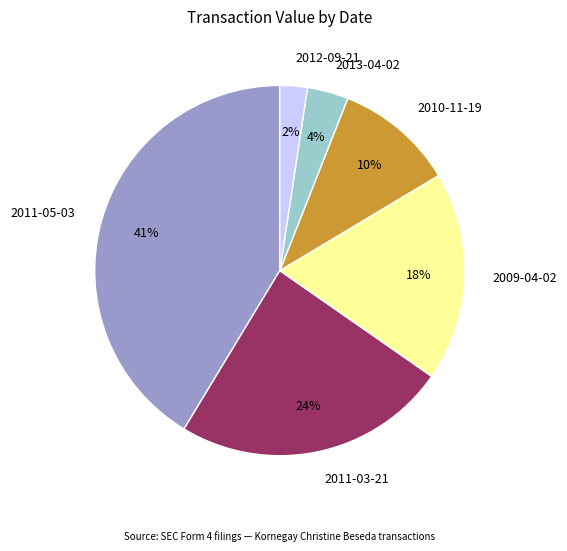

To the nearest percent, what percentage of the pie is 2009-04-02?

18%